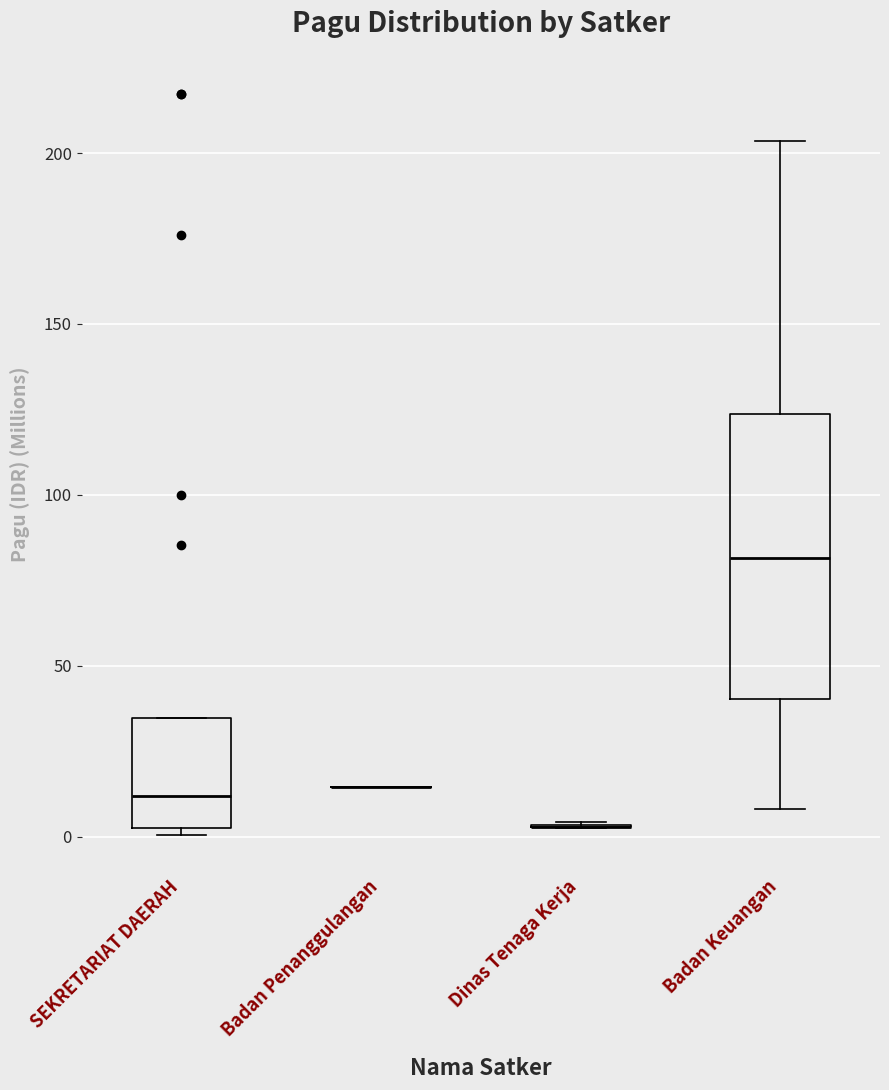

Where is the lower edge of the box for SEKRETARIAT DAERAH on the y-axis? The values are not printed on the chart, so give them approximately, as read against the axis.

5